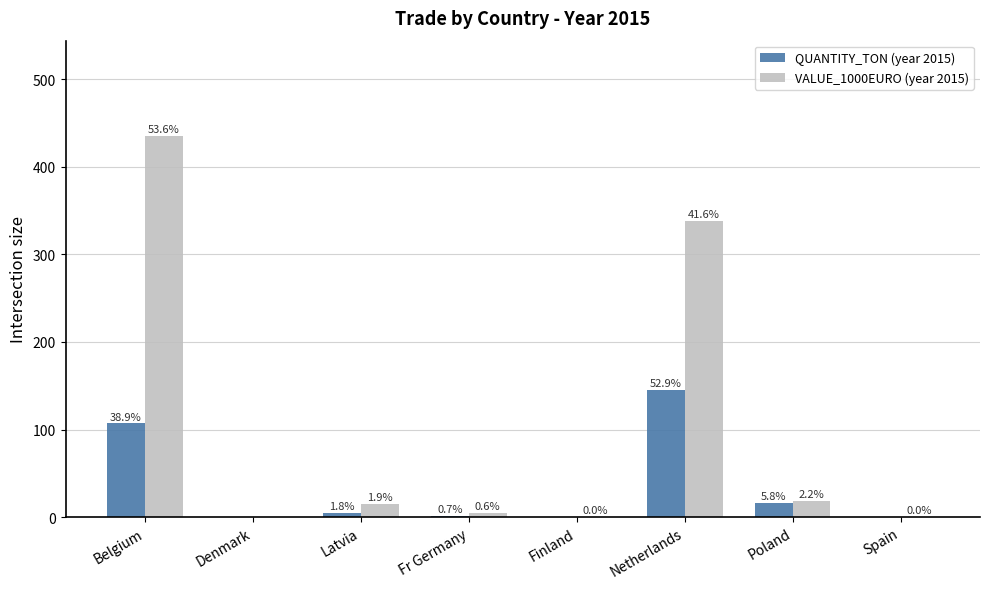

Is the value of QUANTITY_TON (year 2015) at Finland greater than the value of VALUE_1000EURO (year 2015) at Finland?

No